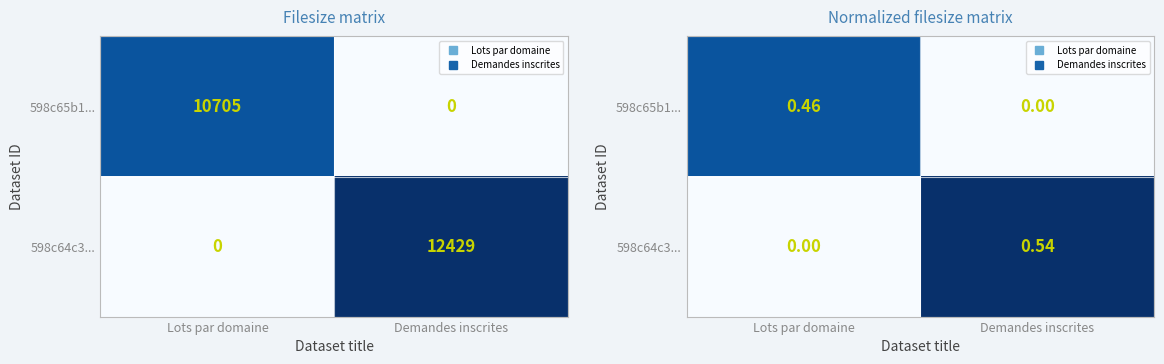

Which series has the largest range (max minus min)?

598c64c3...